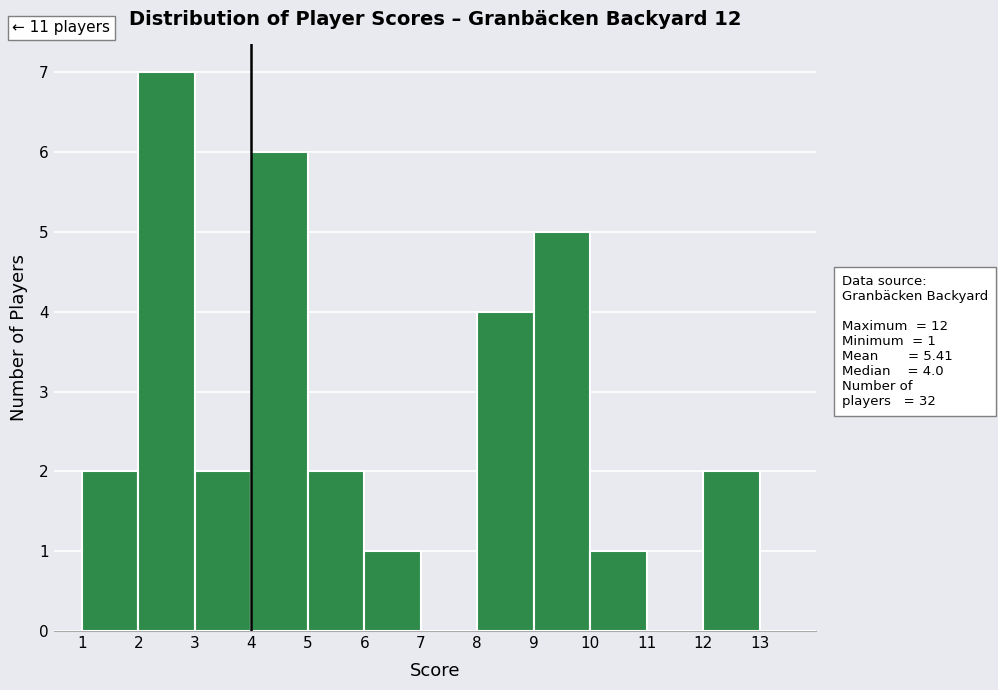

Over which range of the x-axis is the bar tallest?

2 to 3